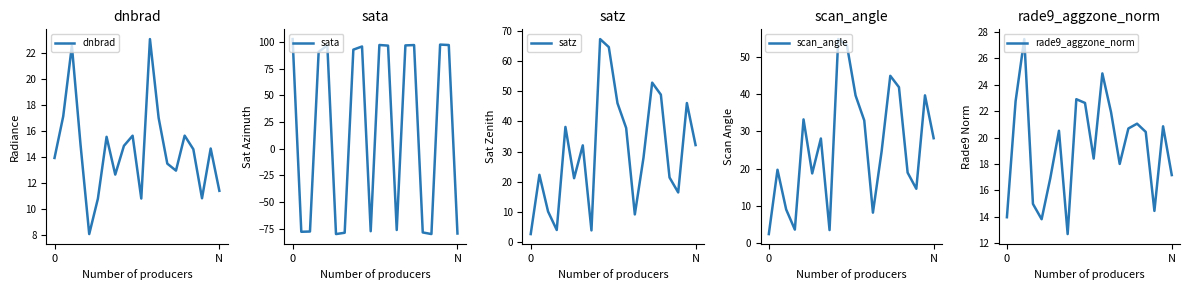

Reading right to left, list all the values displayed in this chart.

dnbrad: 11.4	14.7	10.9	14.6	15.7	13.0	13.5	17.0	23.1	10.8	15.7	14.9	12.7	15.6	10.8	8.1	15.0	22.6	17.2	14.0
sata: -79.5	97.3	97.7	-80.0	-78.5	97.3	97.0	-76.2	96.8	97.4	-77.4	96.0	93.0	-78.8	-80.1	97.0	91.0	-77.7	-77.9	102.9
satz: 32.2	46.1	16.5	21.5	48.9	52.8	28.0	9.3	37.8	46.0	64.6	67.2	4.0	32.1	21.2	38.2	4.1	10.2	22.4	2.8
scan_angle: 28.1	39.6	14.6	18.9	41.8	44.8	24.6	8.2	32.9	39.6	53.1	54.7	3.5	28.1	18.7	33.2	3.6	9.0	19.7	2.4
rade9_aggzone_norm: 17.2	20.9	14.4	20.4	21.0	20.7	18.0	21.9	24.9	18.4	22.6	22.9	12.7	20.5	16.9	13.8	15.0	27.5	22.8	14.0